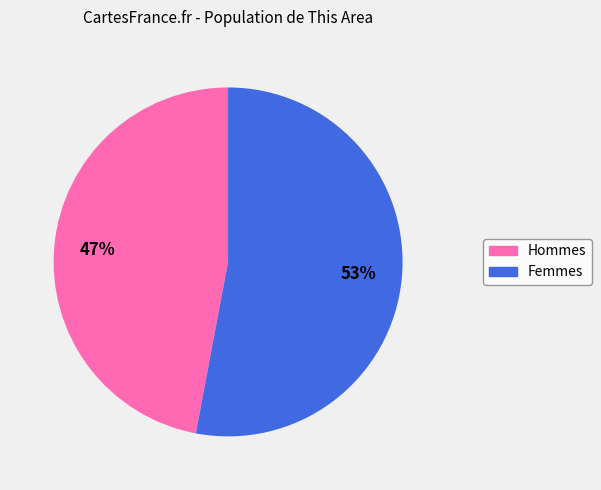

To the nearest percent, what is the difference between the largest and smallest slice percentages?

6%